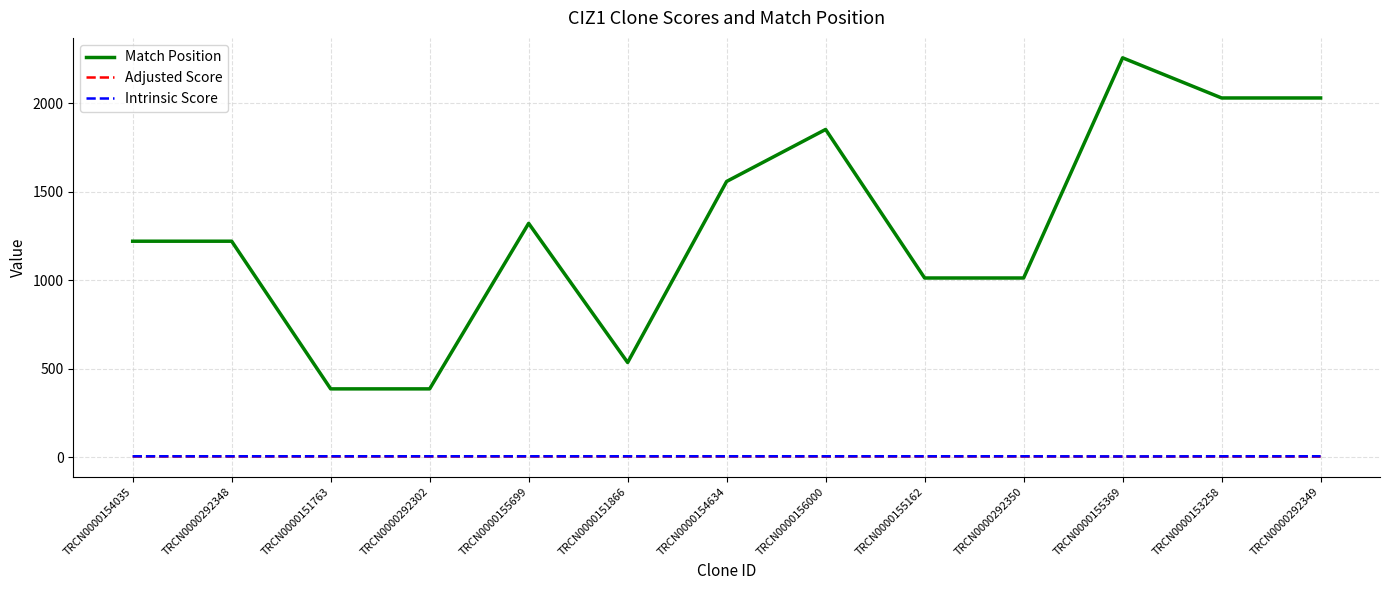

At which category is the sum across all series the highest?

TRCN0000155369